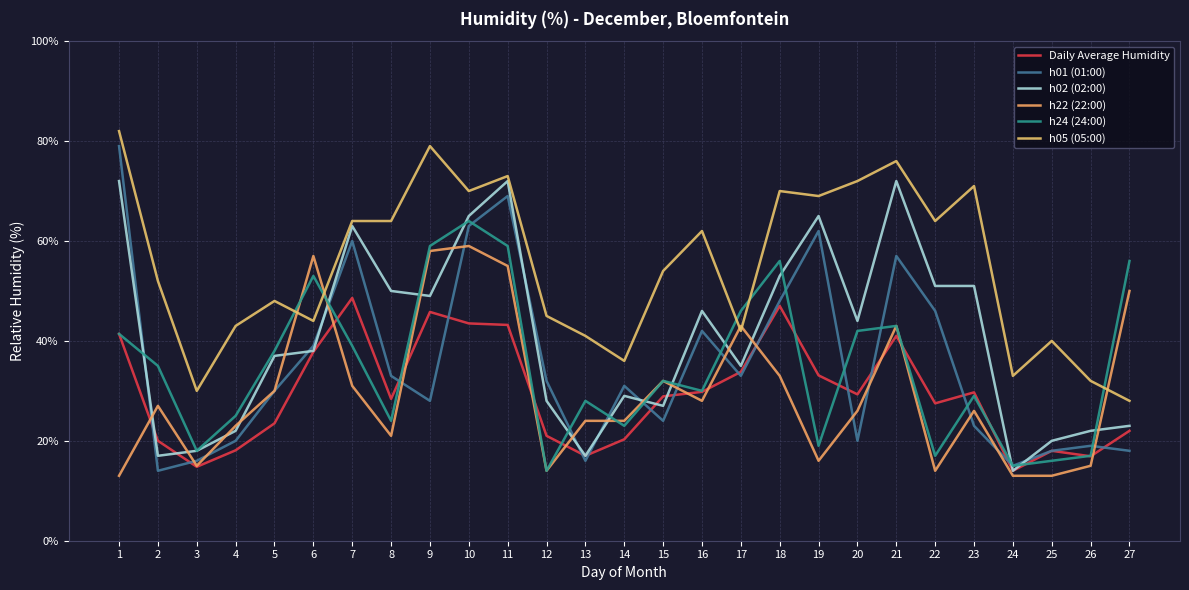

How many interior local peaks does the h01 (01:00) series have?

7